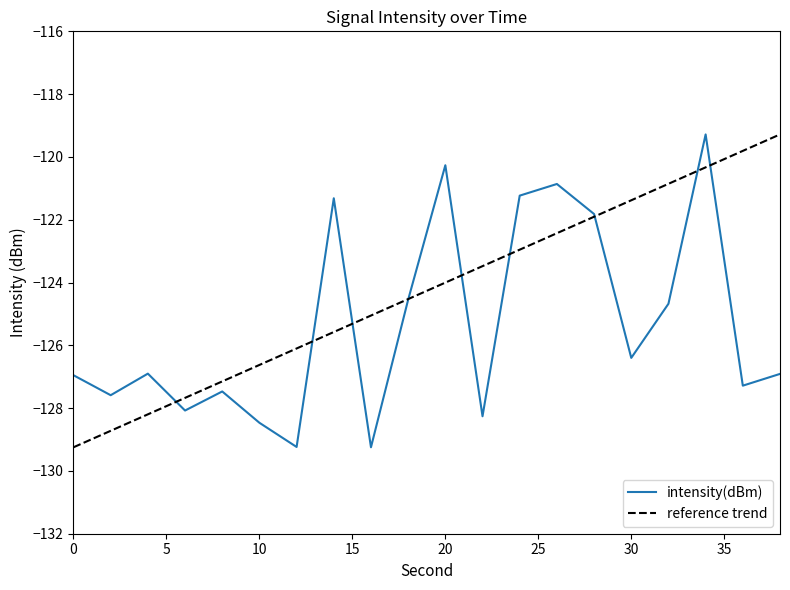

How many interior local valleys (lower than both neighbors) does the data have?

7